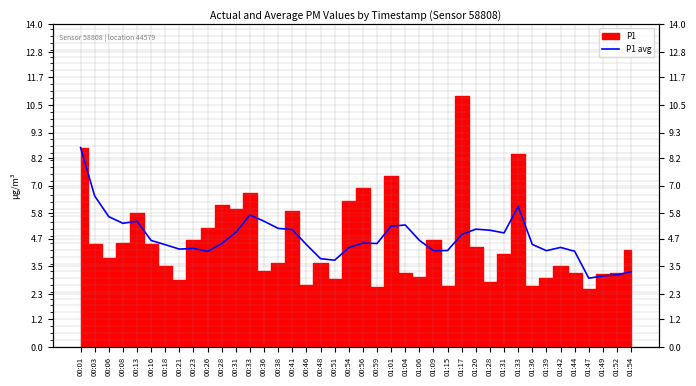

Does the chart display data point markers on the line(s)?

No